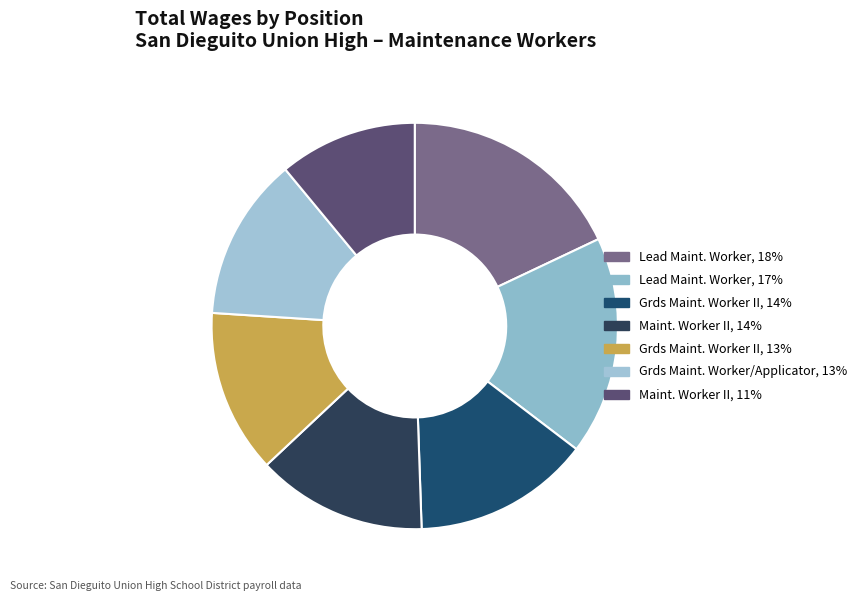

Count the number of slices in the pie.

7